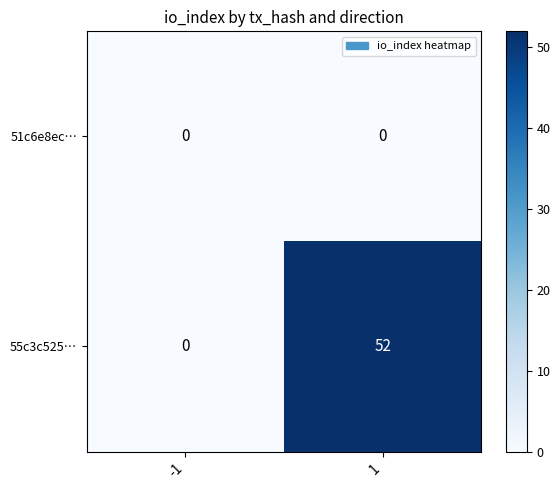

What is the sum of the 55c3c525… values at -1 and 1?

52